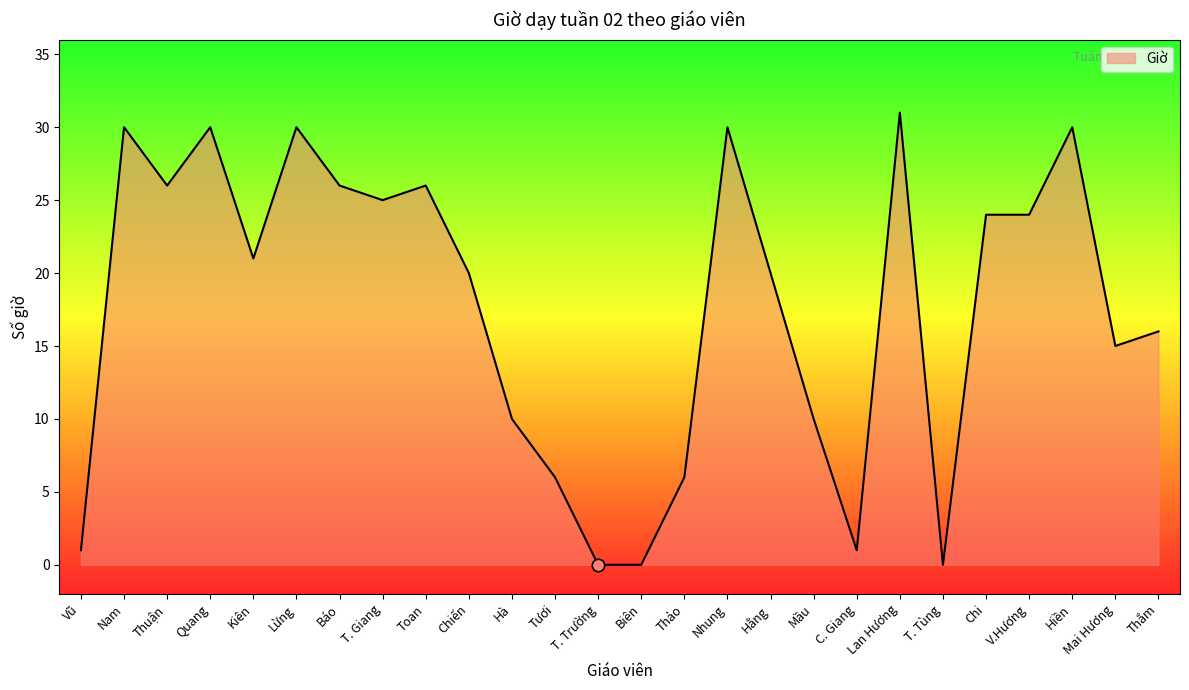

What is the change in value from Báo to Lan Hương?

+5